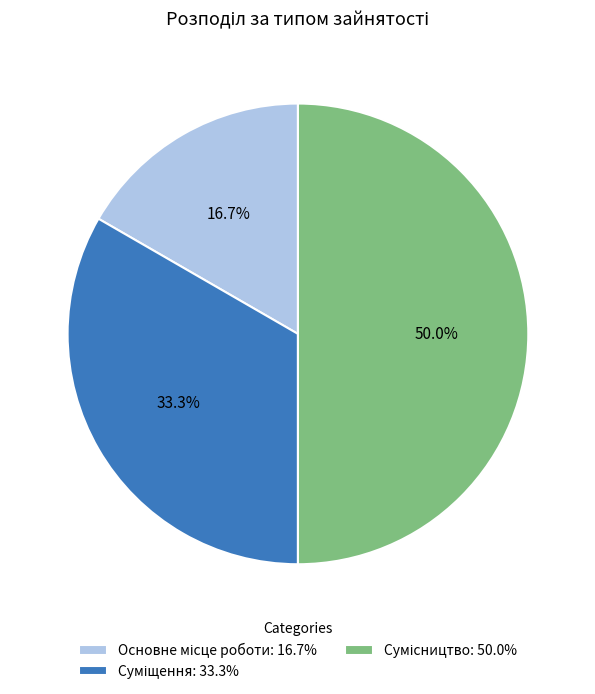

To the nearest percent, what percentage of the pie is Основне місце роботи?

17%